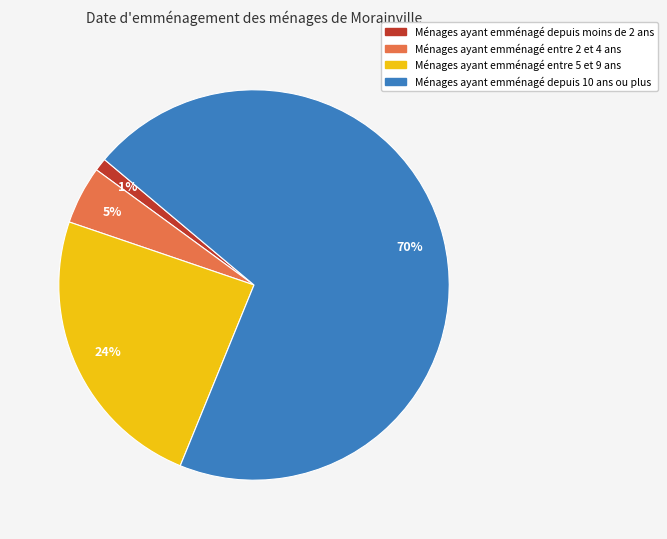

Do Ménages ayant emménagé entre 5 et 9 ans and Ménages ayant emménagé depuis 10 ans ou plus together represent more than half of the pie?

Yes